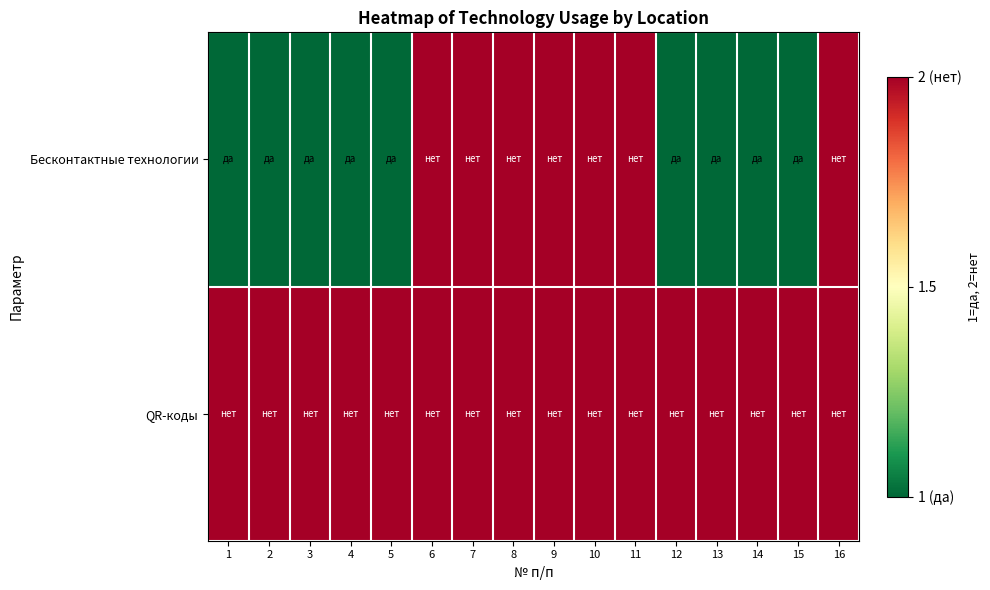

Reading left to right, what are all the values shown in this chart?

Бесконтактные технологии: 1=1	2=1	3=1	4=1	5=1	6=2	7=2	8=2	9=2	10=2	11=2	12=1	13=1	14=1	15=1	16=2
QR-коды: 1=2	2=2	3=2	4=2	5=2	6=2	7=2	8=2	9=2	10=2	11=2	12=2	13=2	14=2	15=2	16=2